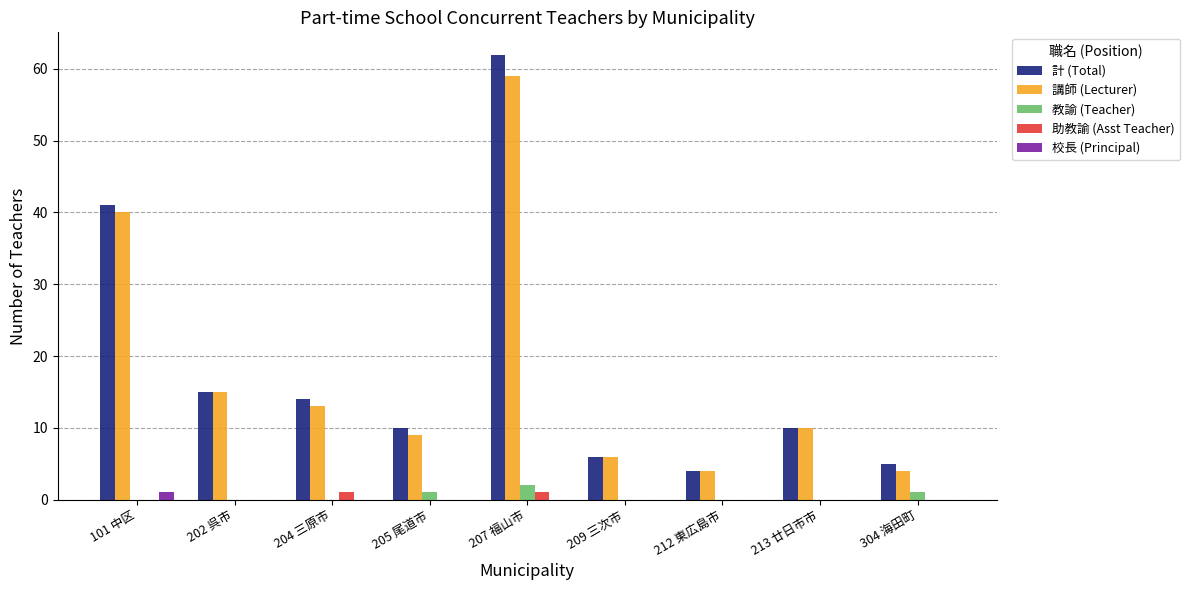

What is the sum of the 講師 (Lecturer) values at 207 福山市 and 213 廿日市市?

69